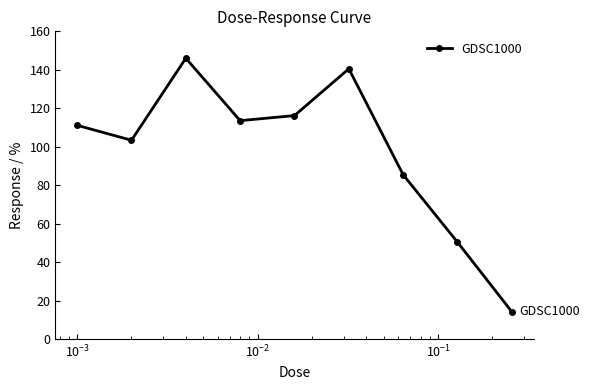

How many interior local peaks (higher than both neighbors) does the data have?

2